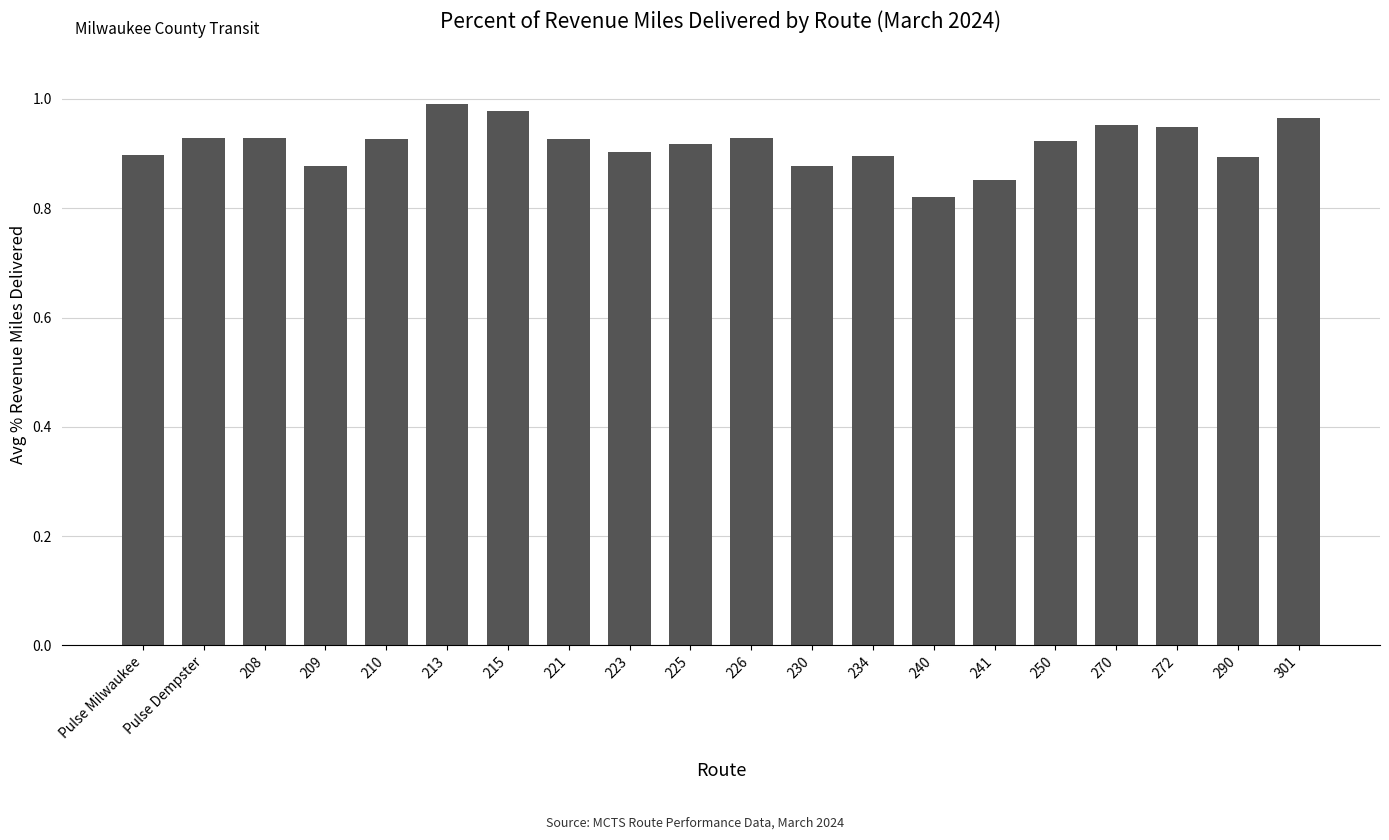

At which category does the chart reach its minimum across all series?

240